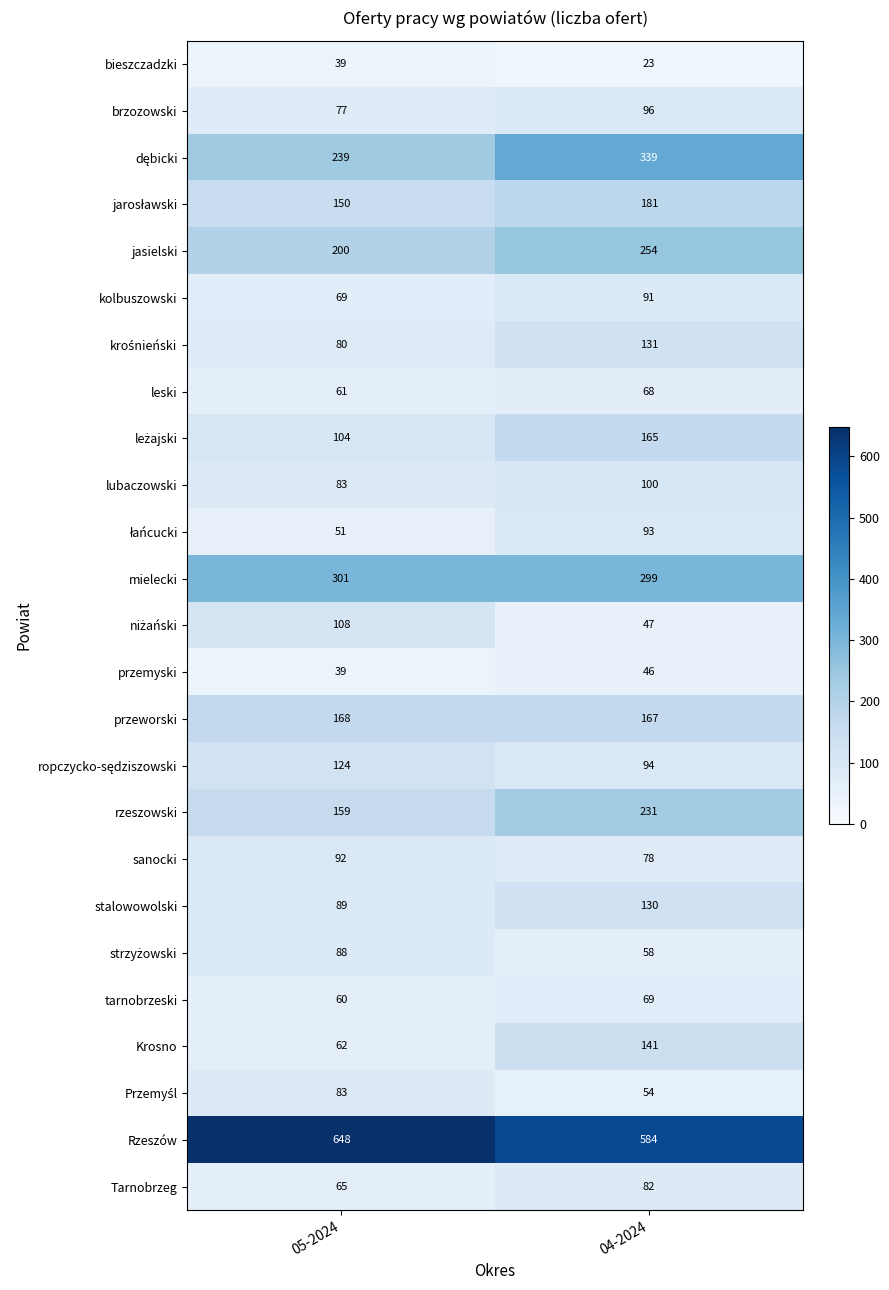

What is the minimum value shown in the chart?

23